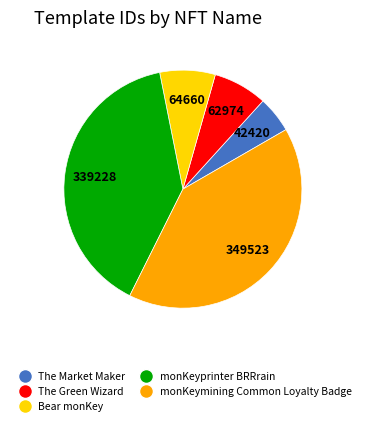

The The Market Maker slice represents 5% of the pie. True or false?

True